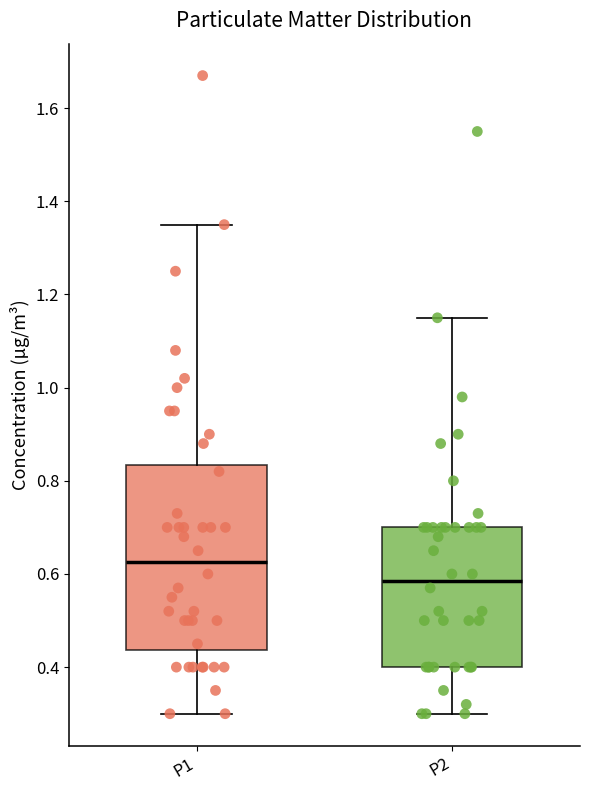

Reading left to right, read every box against the y-axis: the position of its median line, the range the box covers, and the ends of its whiskers. The values are not printed on the chart, so give them approximately, as read against the axis.

P1: median 0.62, box 0.44 to 0.84, whiskers 0.30 to 1.36
P2: median 0.58, box 0.40 to 0.70, whiskers 0.30 to 1.16